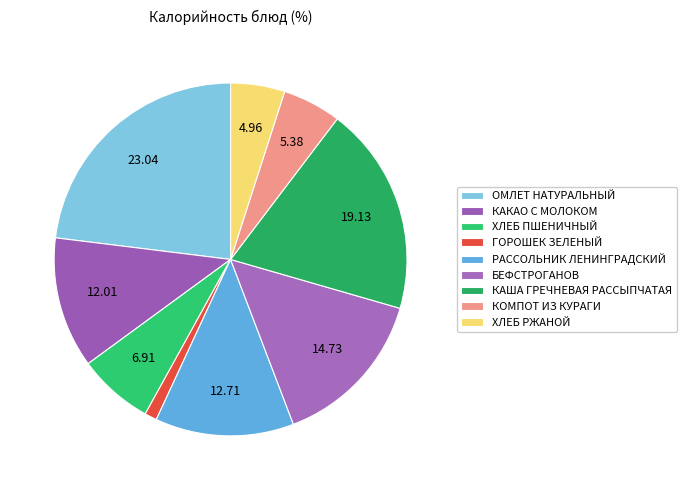

To the nearest percent, what portion does БЕФСТРОГАНОВ represent?

15%